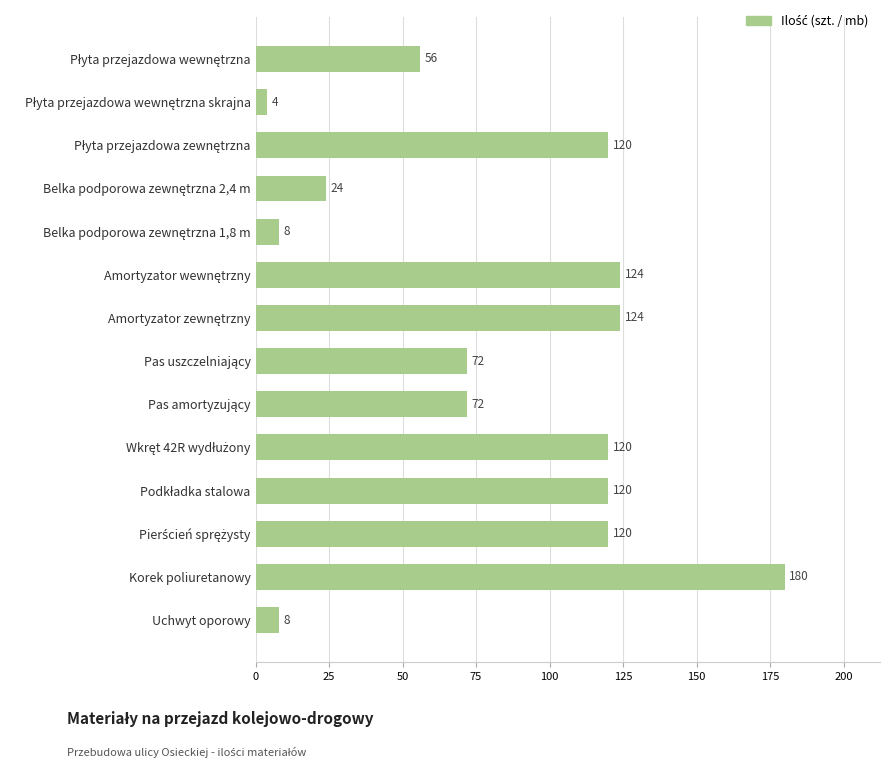

What is the difference between the second highest and minimum values?

120